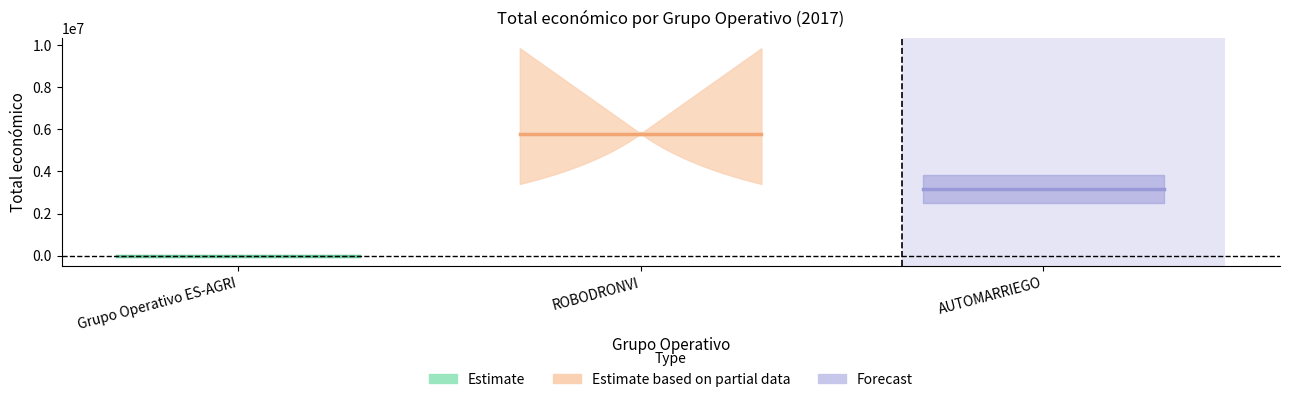

What is the label of the 1st point from the right?

AUTOMARRIEGO